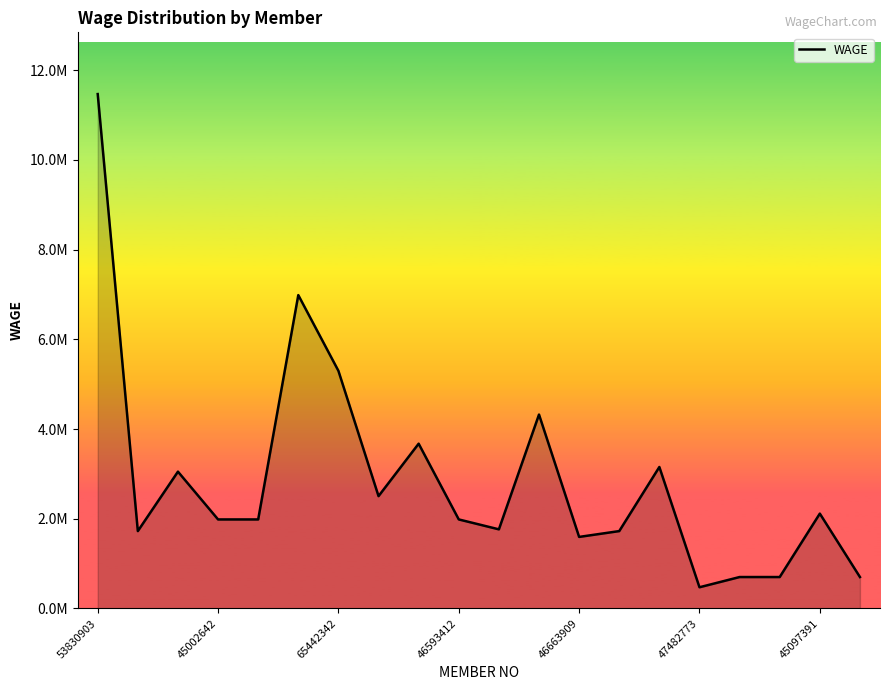

Does the chart display data point markers on the line(s)?

No